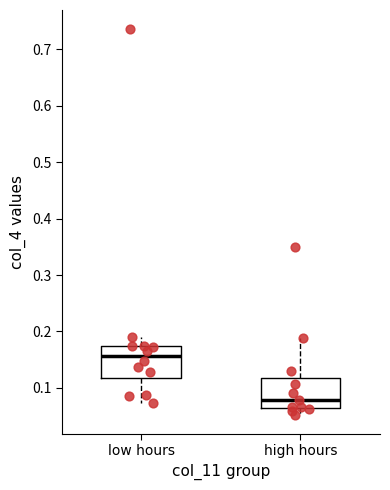

Where does the lower whisker of the box for high hours end on the y-axis? The values are not printed on the chart, so give them approximately, as read against the axis.

0.05